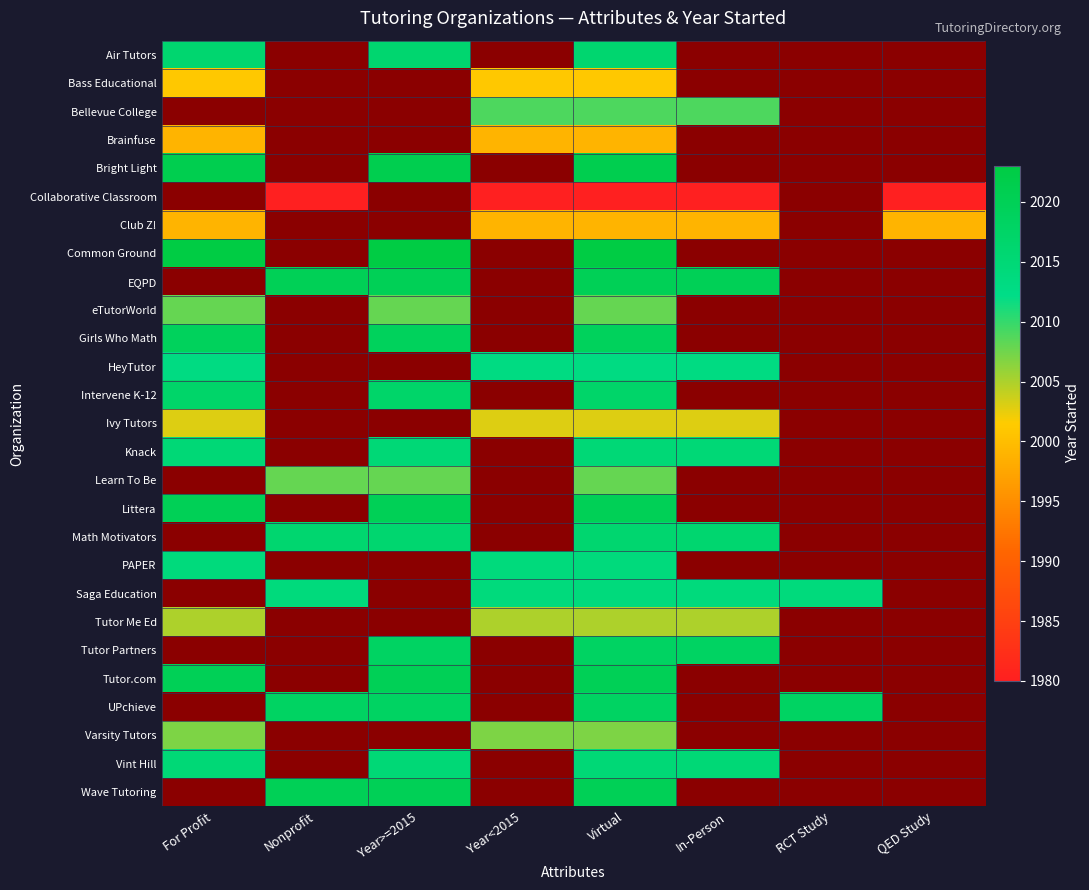

Is the value of Varsity Tutors at Nonprofit greater than the value of Vint Hill at RCT Study?

No